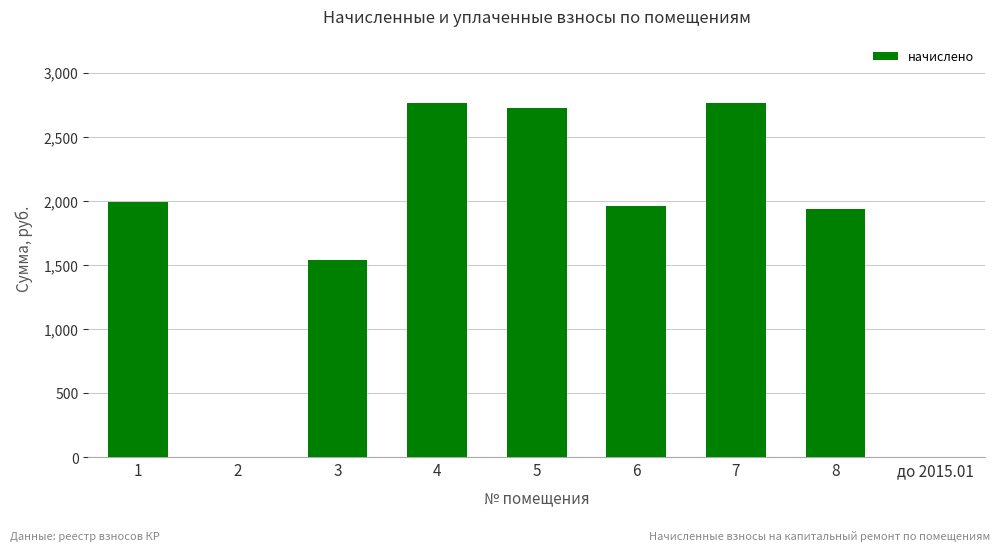

The value at 2 is -1431.6. True or false?

False